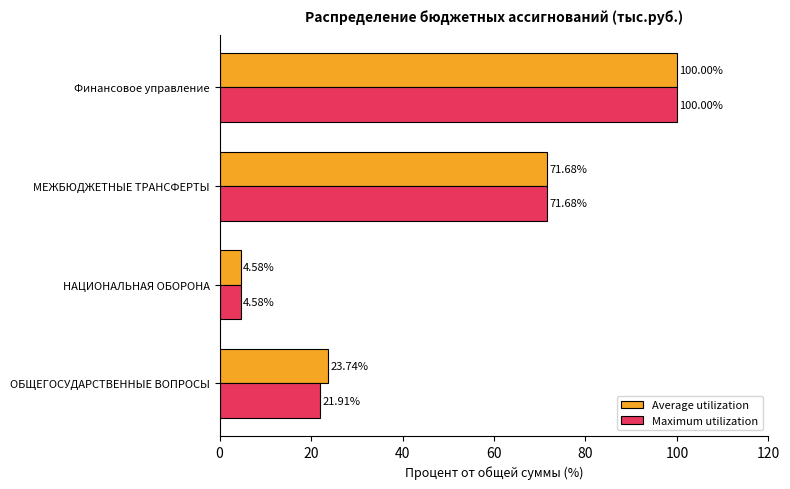

Which category has the lowest value in the Average utilization series?

НАЦИОНАЛЬНАЯ ОБОРОНА